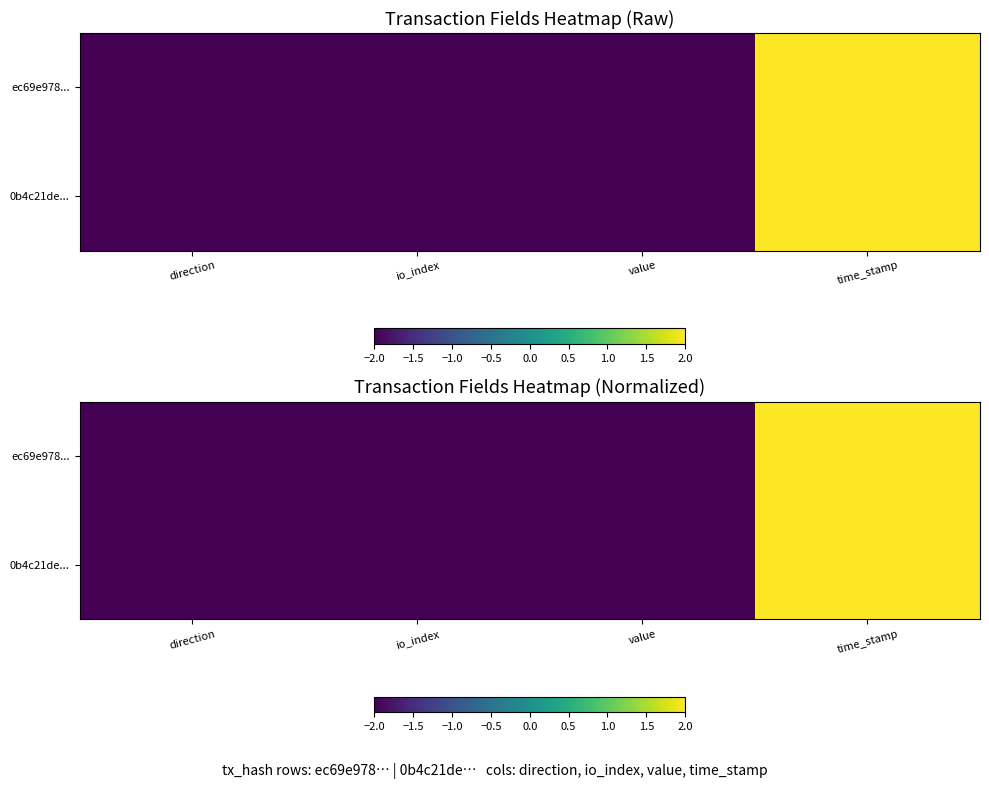

List the series in order of their overall mean, highest first.

ec69e978..., 0b4c21de...